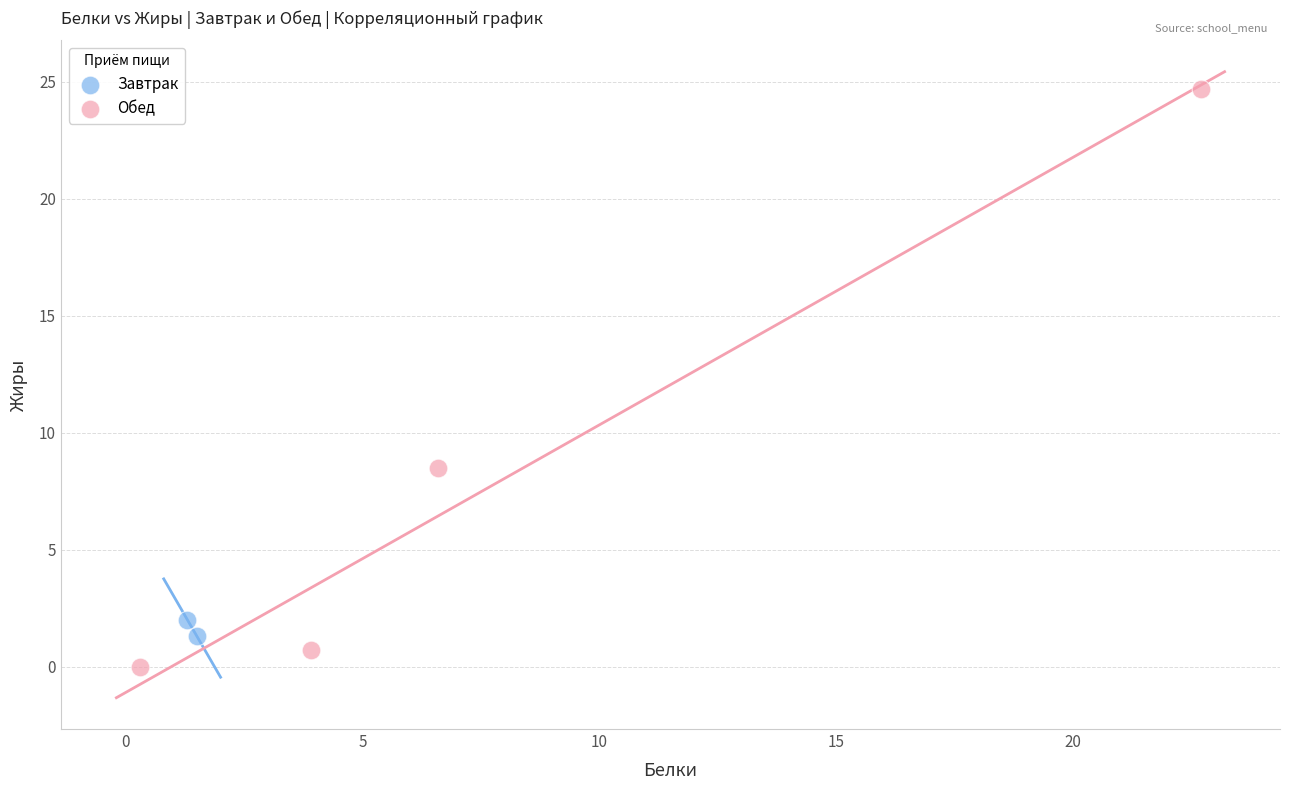

Which series reaches the minimum Y coordinate?

Обед